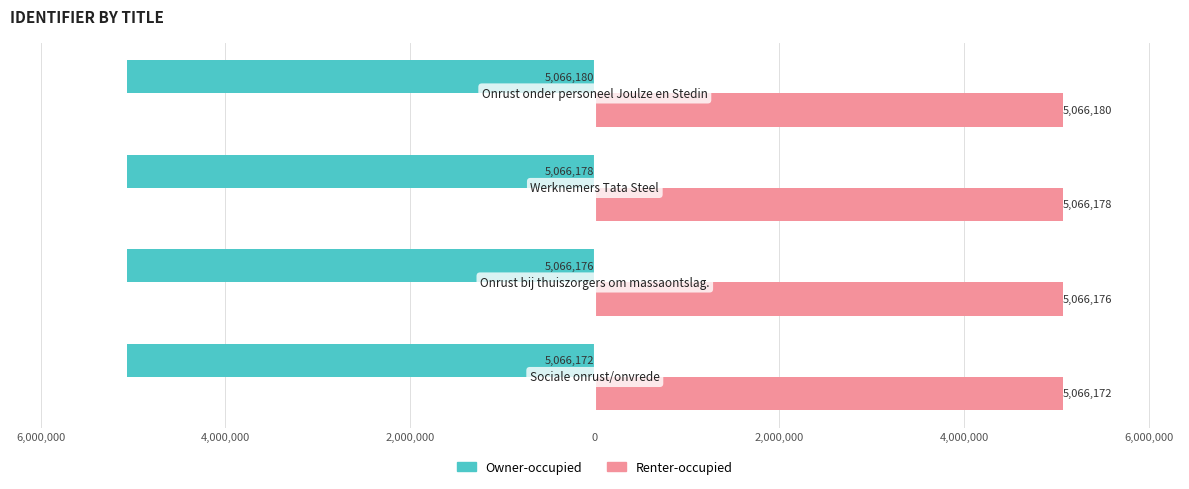

What is the value of the Renter-occupied bar at the 2nd from the left?

5066176